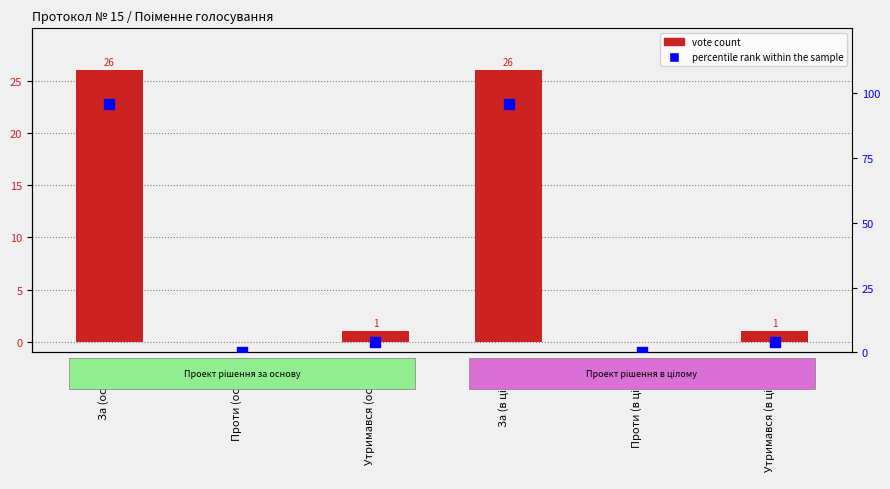

Which series reaches the minimum Y coordinate?

vote count